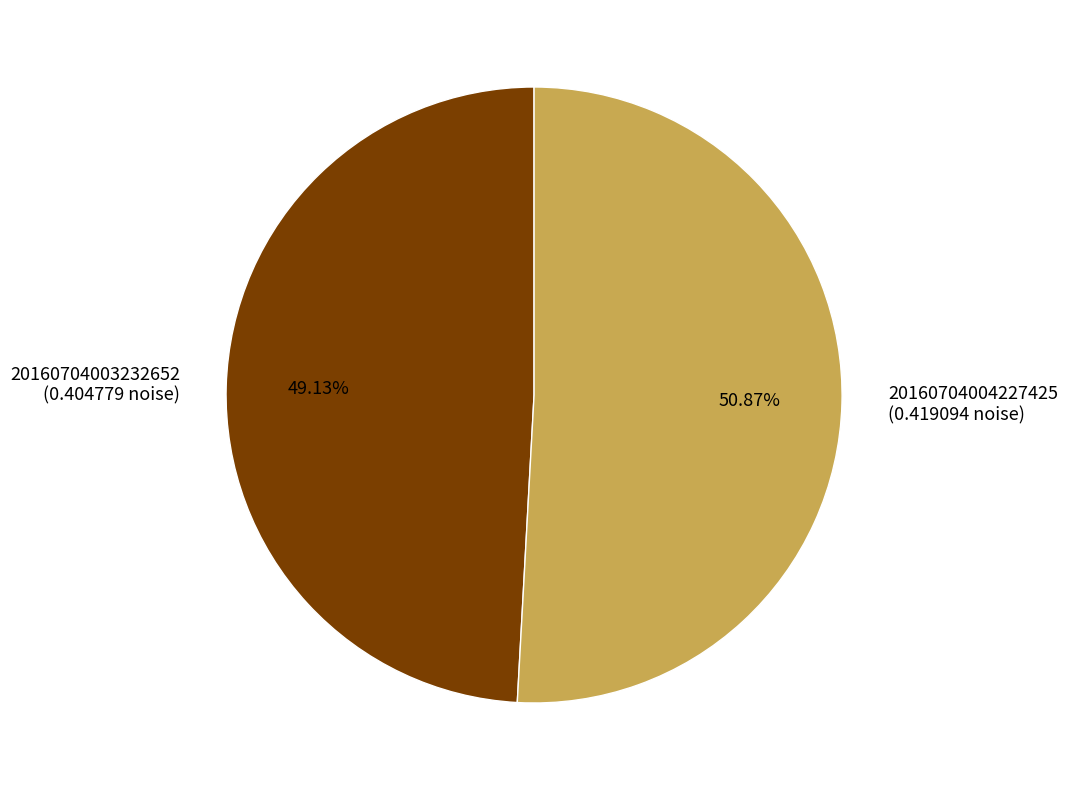

Is there any slice that represents more than half of the pie?

Yes